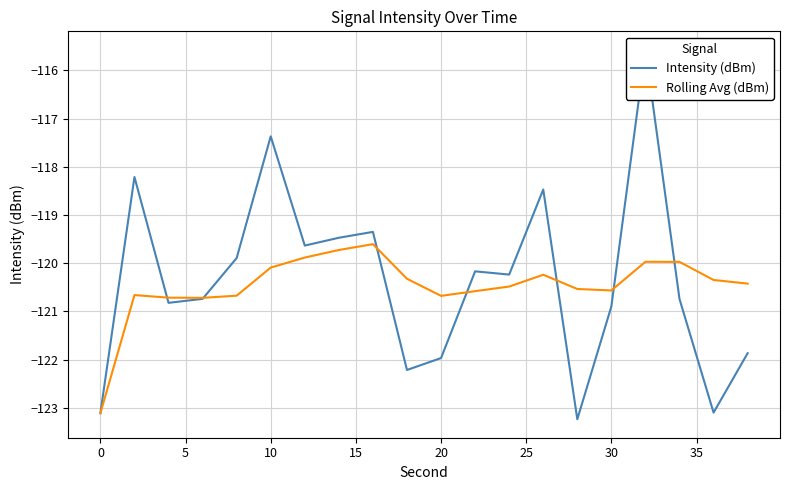

True or false: Intensity (dBm) has more than 0 interior local peaks.

True